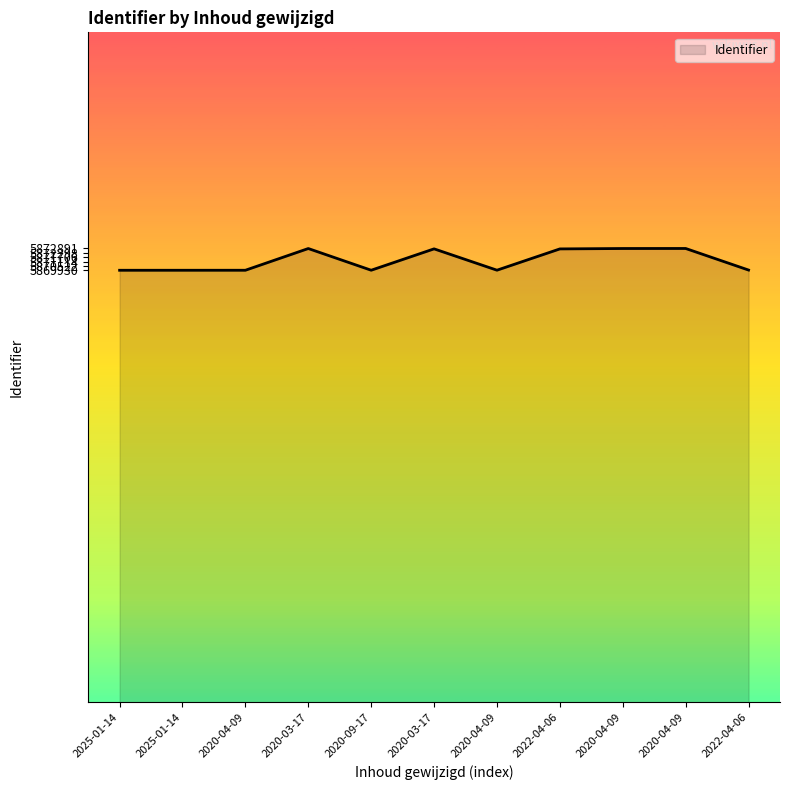

What is the ratio of the value at 2022-04-06 to the value at 2020-03-17?

1.0